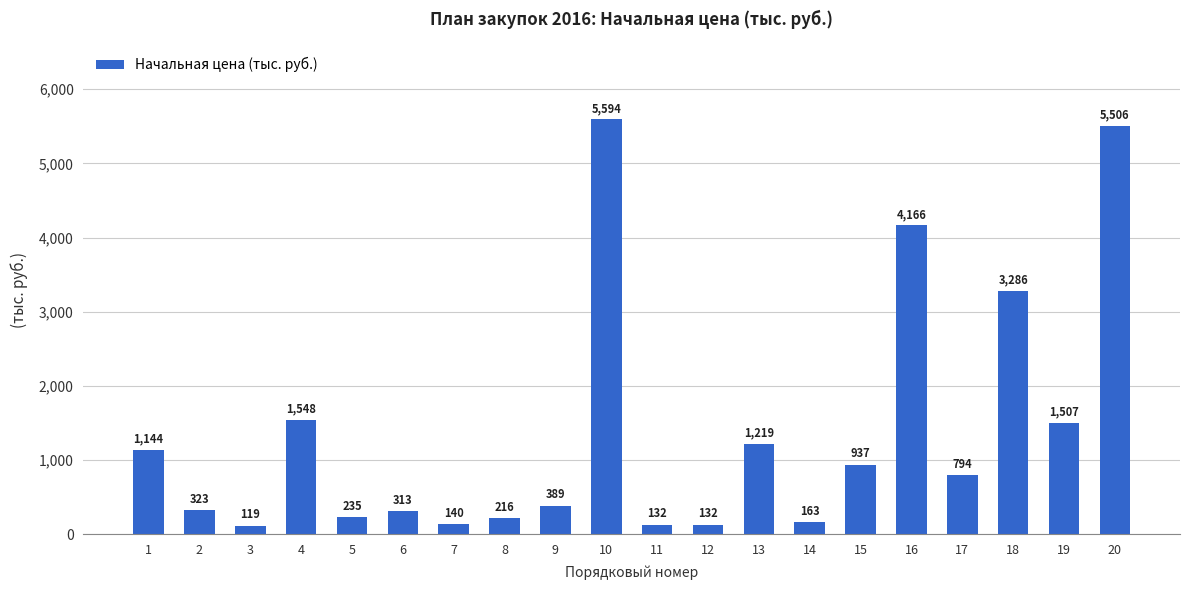

Which has a higher value, 18 or 20?

20